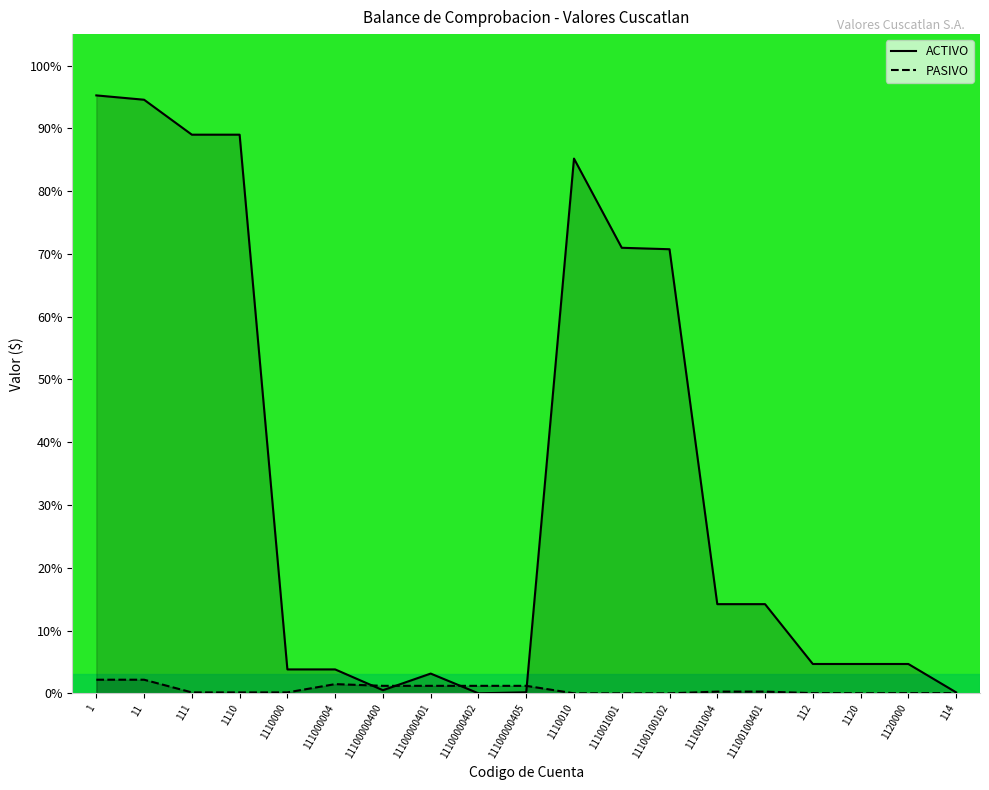

How many data points does each series have?

19